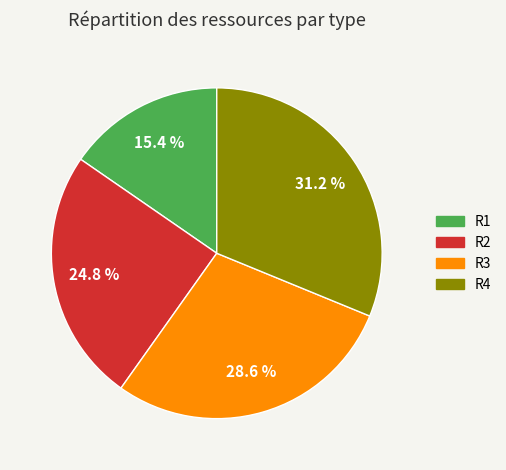

Does any single category account for the majority?

No